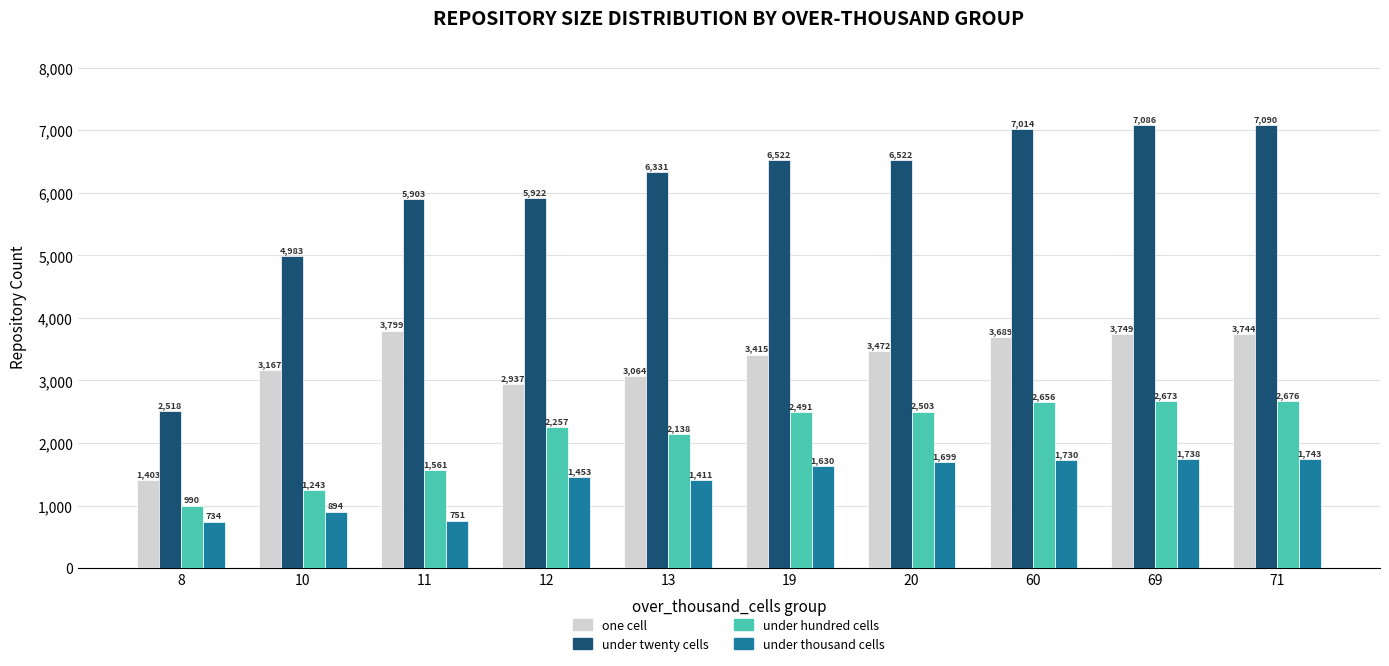

What is the difference between the second highest and minimum values in the under hundred cells series?

1683